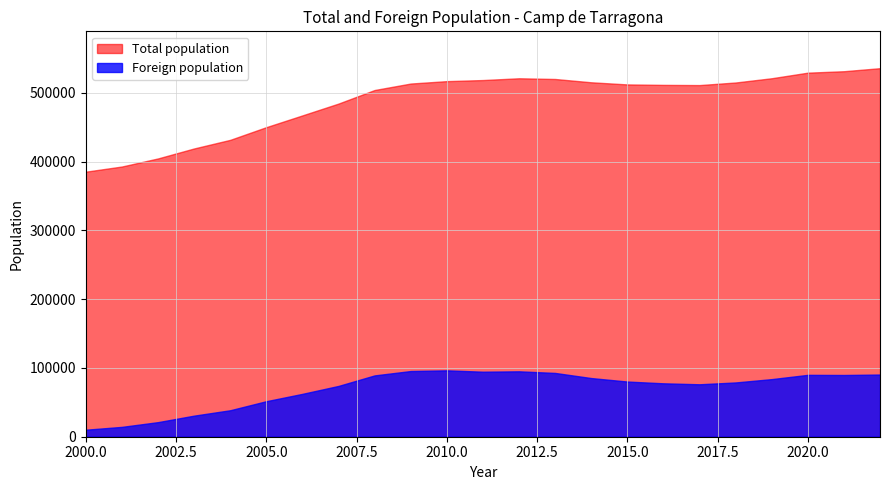

In Total population, how many points are lower than both neighbors (excluding endpoints)?

1